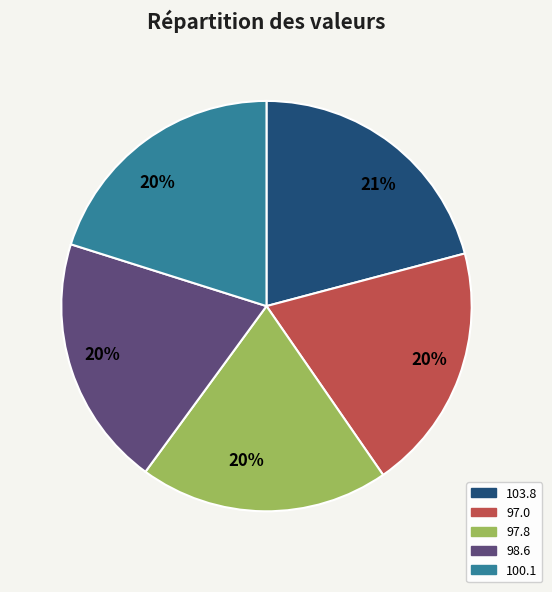

Is there a majority slice in this chart?

No